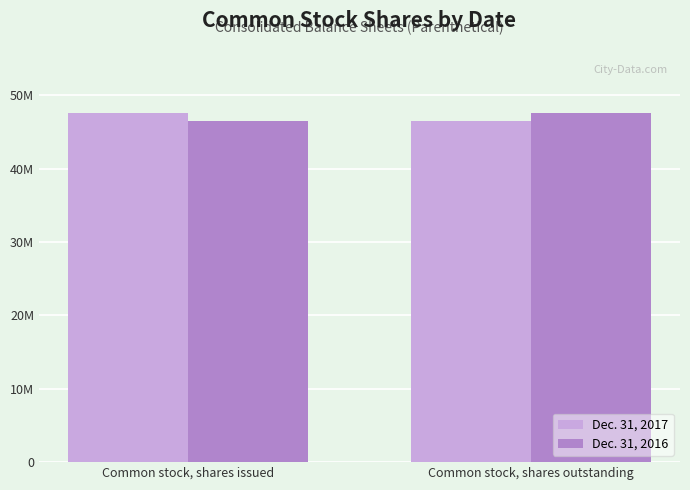

Reading right to left, transcribe all the data shown in this chart.

Dec. 31, 2017: 46522475	47505532
Dec. 31, 2016: 47505532	46522475